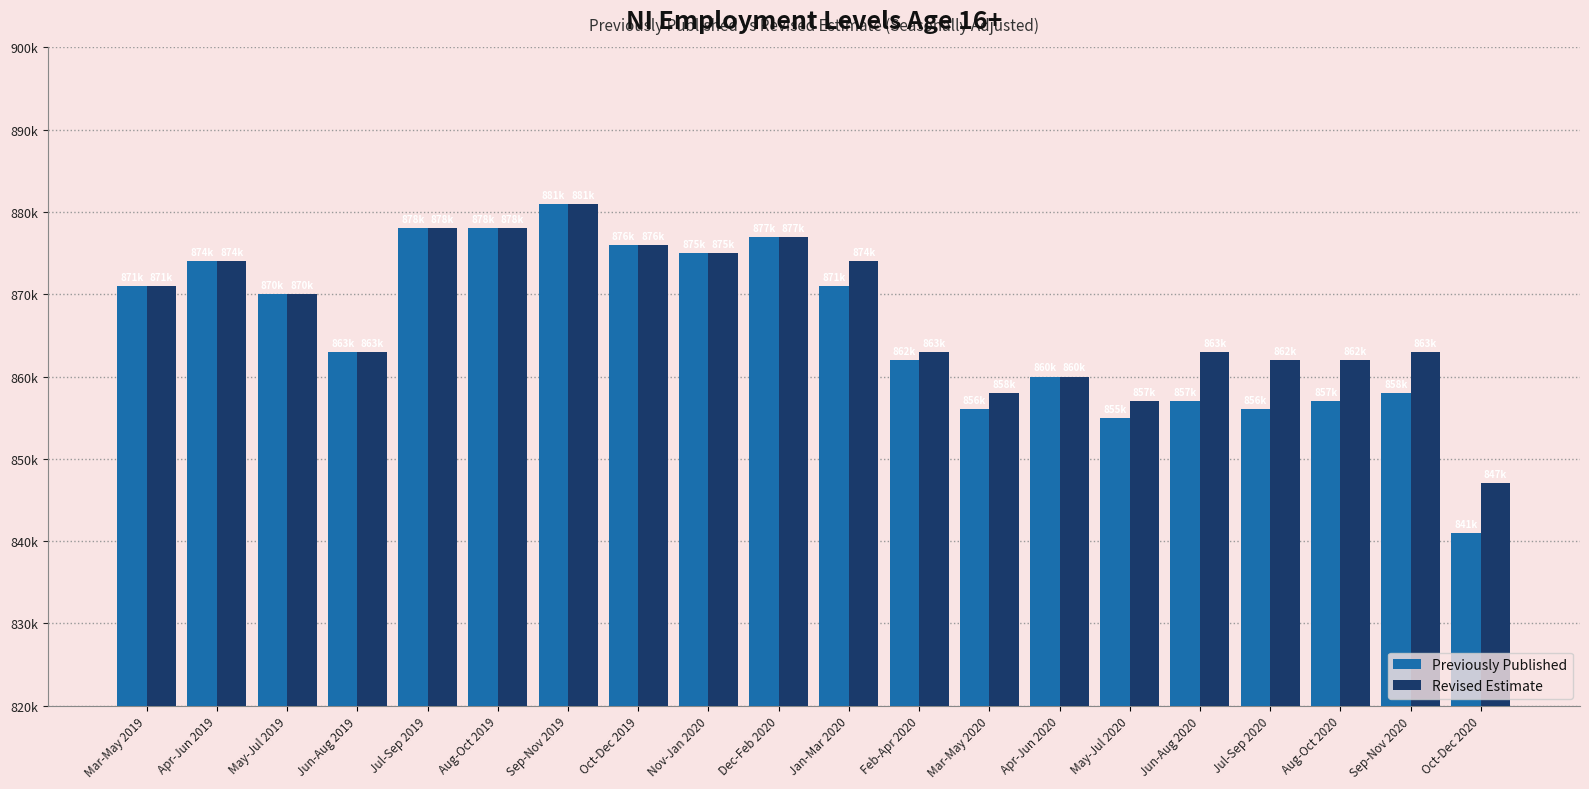

What is the average value of the Revised Estimate series?

867600